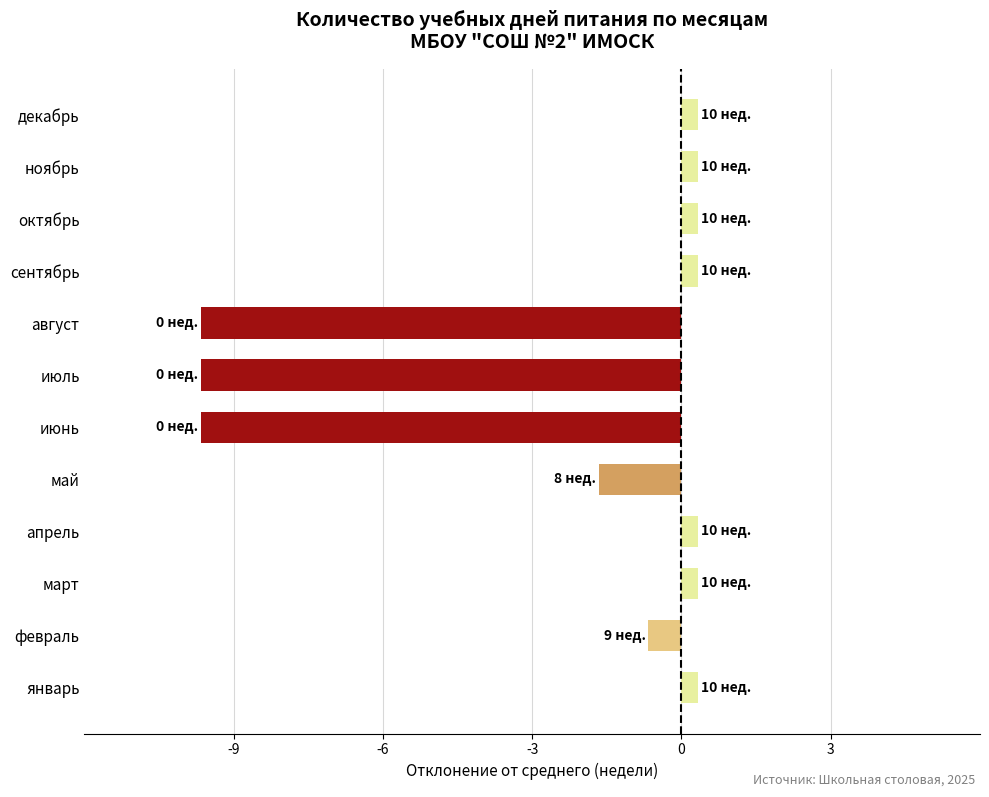

Read the value at май.

-1.7